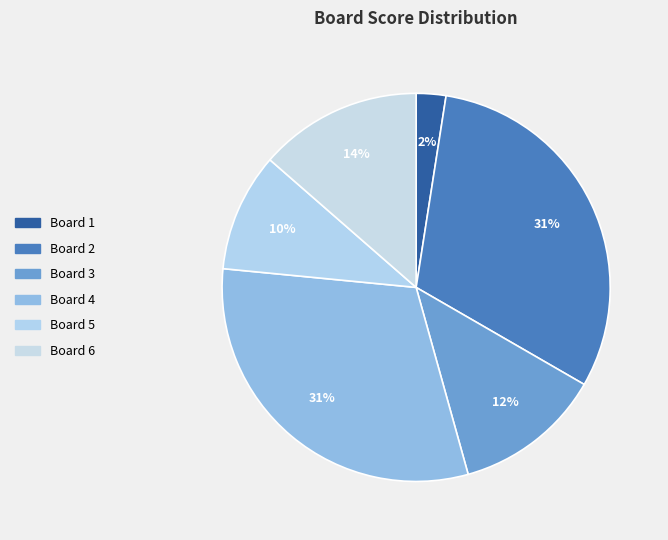

What percentage do Board 6 and Board 3 together represent?

25.9%